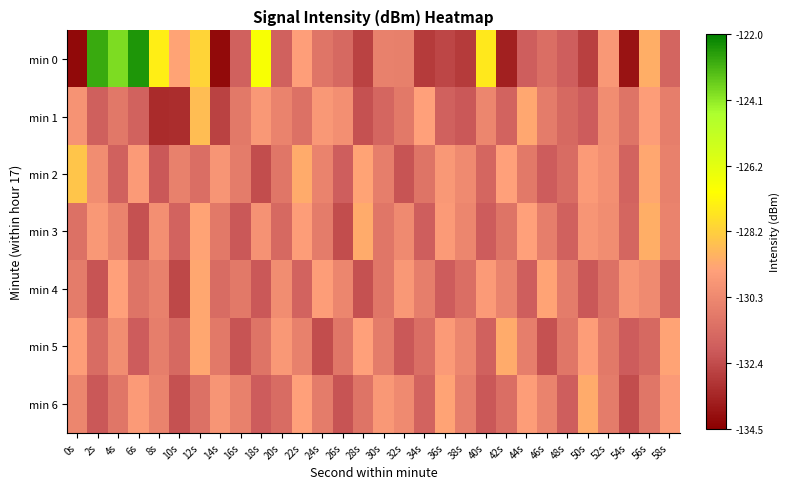

Between 20s and 0s, which is larger?

20s